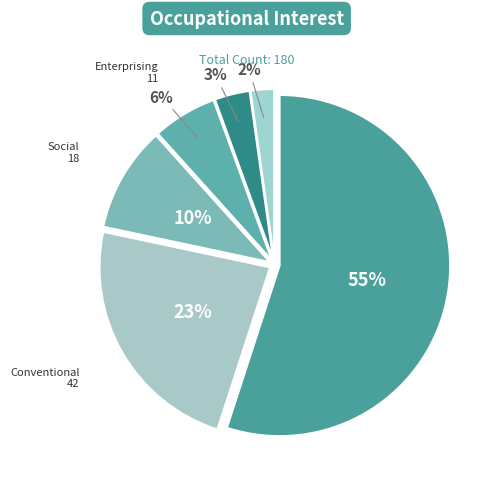

How many slices are in this pie chart?

6